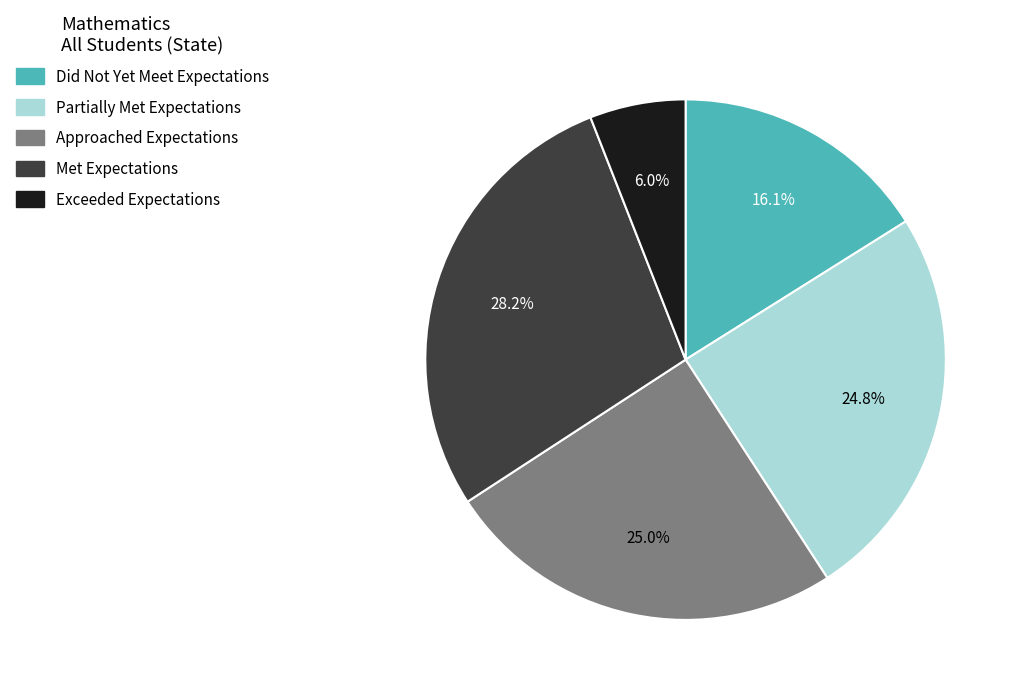

Count the number of slices in the pie.

5